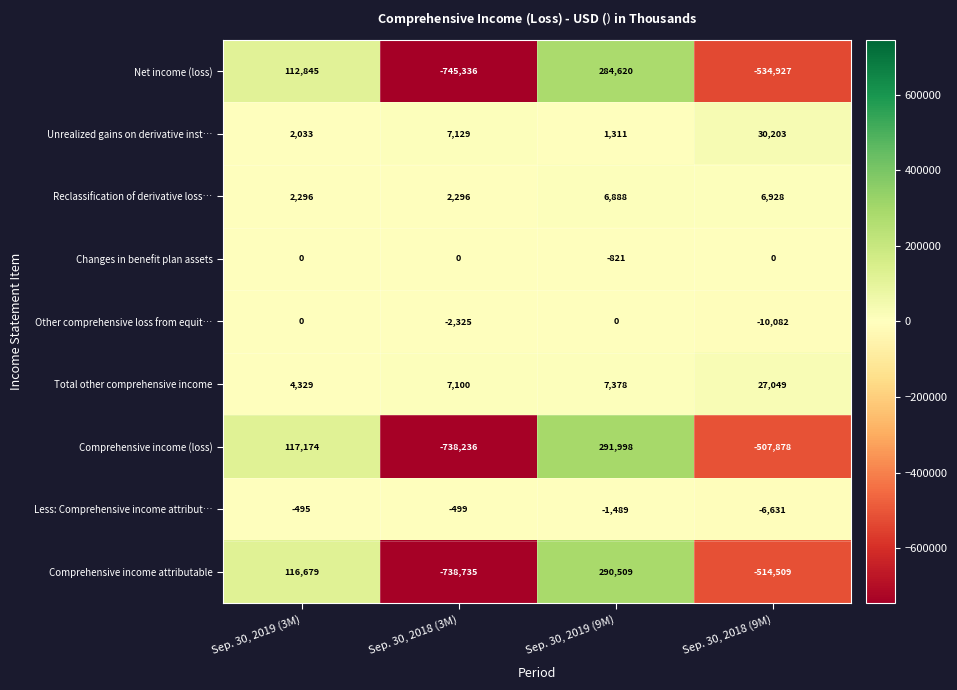

What is the maximum value shown in the chart?

291998